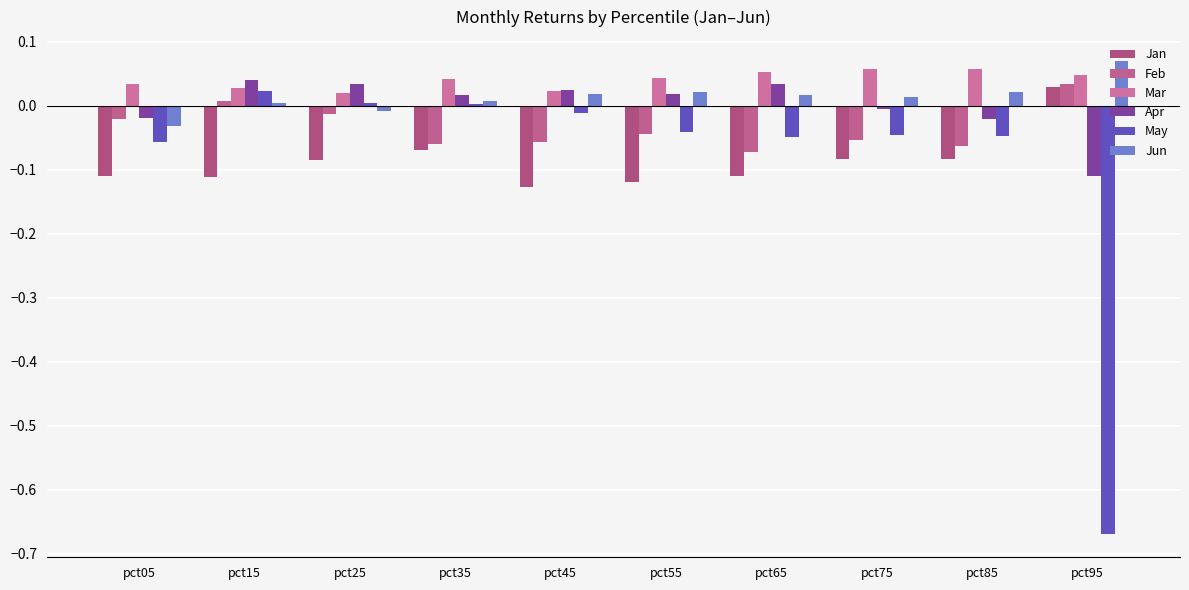

Reading left to right, transcribe all the data shown in this chart.

Jan: pct05=-0.1	pct15=-0.1	pct25=-0.1	pct35=-0.1	pct45=-0.1	pct55=-0.1	pct65=-0.1	pct75=-0.1	pct85=-0.1	pct95=0.0
Feb: pct05=-0.0	pct15=0.0	pct25=-0.0	pct35=-0.1	pct45=-0.1	pct55=-0.0	pct65=-0.1	pct75=-0.1	pct85=-0.1	pct95=0.0
Mar: pct05=0.0	pct15=0.0	pct25=0.0	pct35=0.0	pct45=0.0	pct55=0.0	pct65=0.1	pct75=0.1	pct85=0.1	pct95=0.0
Apr: pct05=-0.0	pct15=0.0	pct25=0.0	pct35=0.0	pct45=0.0	pct55=0.0	pct65=0.0	pct75=-0.0	pct85=-0.0	pct95=-0.1
May: pct05=-0.1	pct15=0.0	pct25=0.0	pct35=0.0	pct45=-0.0	pct55=-0.0	pct65=-0.0	pct75=-0.0	pct85=-0.0	pct95=-0.7
Jun: pct05=-0.0	pct15=0.0	pct25=-0.0	pct35=0.0	pct45=0.0	pct55=0.0	pct65=0.0	pct75=0.0	pct85=0.0	pct95=0.1